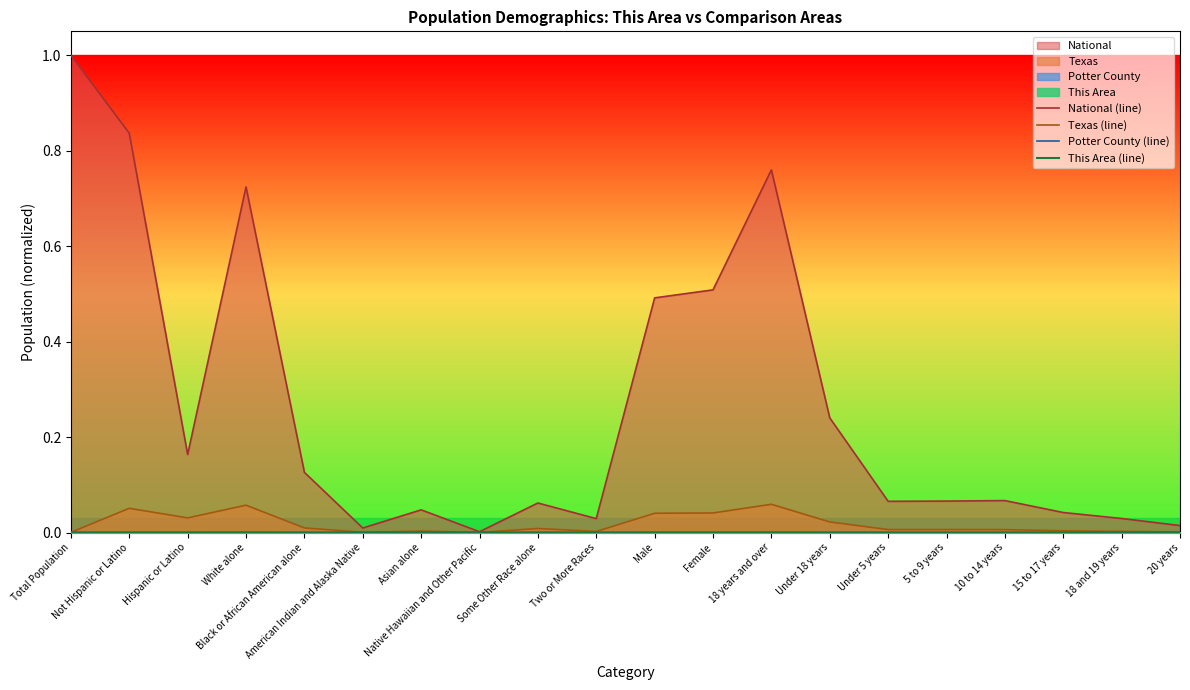

List the labels in order of Potter County (line) value, smallest first.

Native Hawaiian and Other Pacific, Total Population, American Indian and Alaska Native, 20 years, 18 and 19 years, Two or More Races, Asian alone, 15 to 17 years, 10 to 14 years, 5 to 9 years, Under 5 years, Black or African American alone, Some Other Race alone, Under 18 years, Hispanic or Latino, Female, Male, Not Hispanic or Latino, White alone, 18 years and over